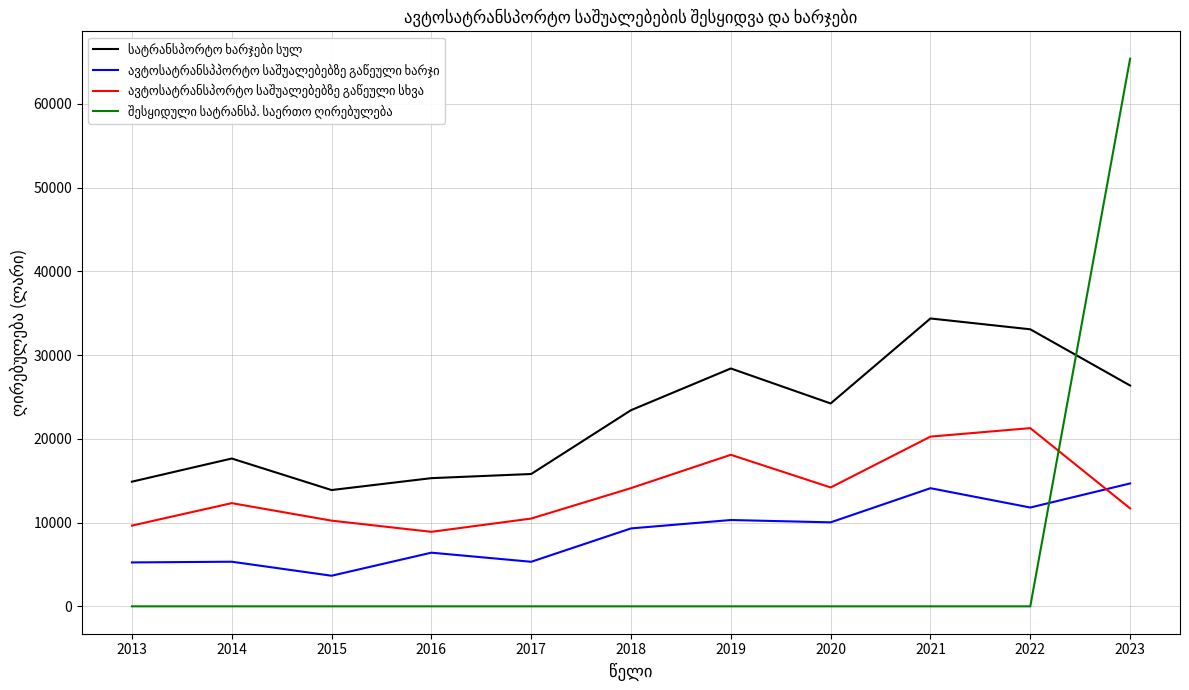

At which category is the sum across all series the highest?

2023